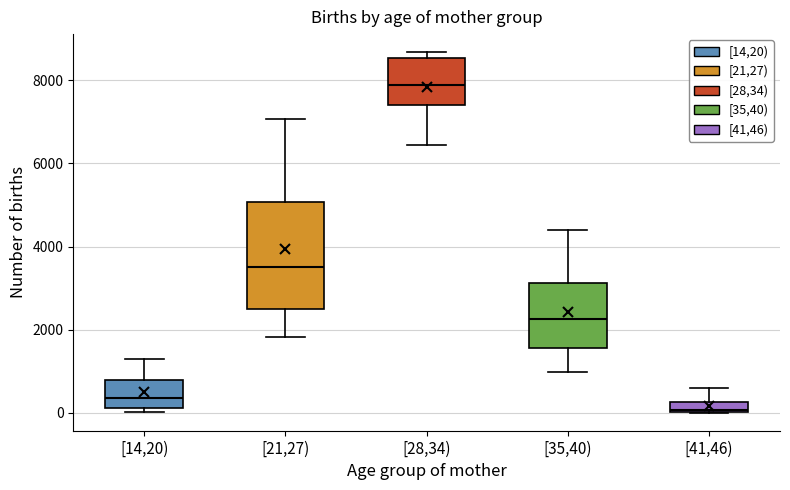

Where does the upper whisker of the box for [35,40) end on the y-axis? The values are not printed on the chart, so give them approximately, as read against the axis.

4400